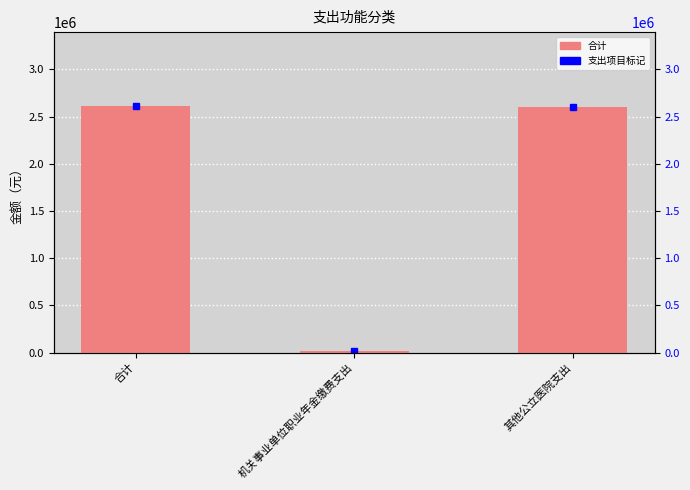

Reading left to right, list all the values displayed in this chart.

合计=2612430.2	机关事业单位职业年金缴费支出=10730.2	其他公立医院支出=2601700.0